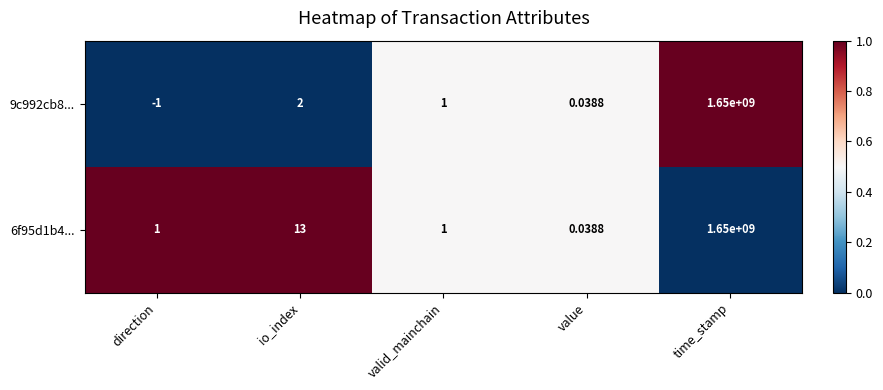

Is the value of 9c992cb8... at valid_mainchain greater than the value of 6f95d1b4... at time_stamp?

No